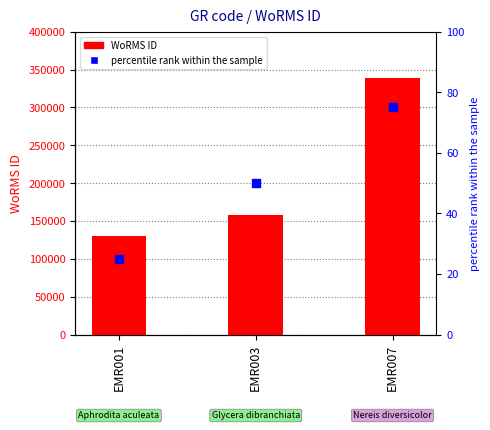

At which category is the sum across all series the highest?

EMR007